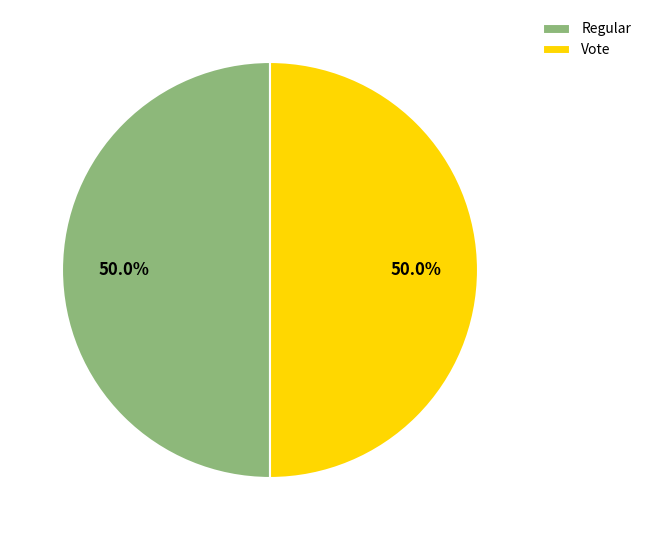

What is the ratio of the value at Regular to the value at Vote?

1.0